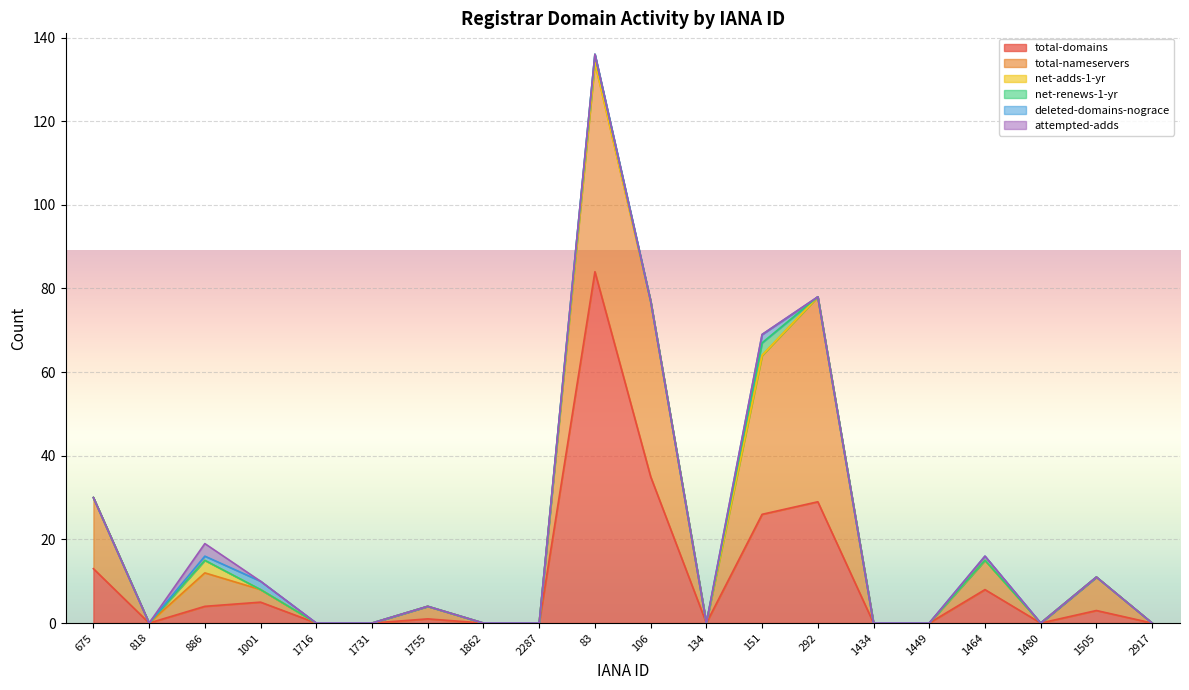

What position from the right is 1434?

6